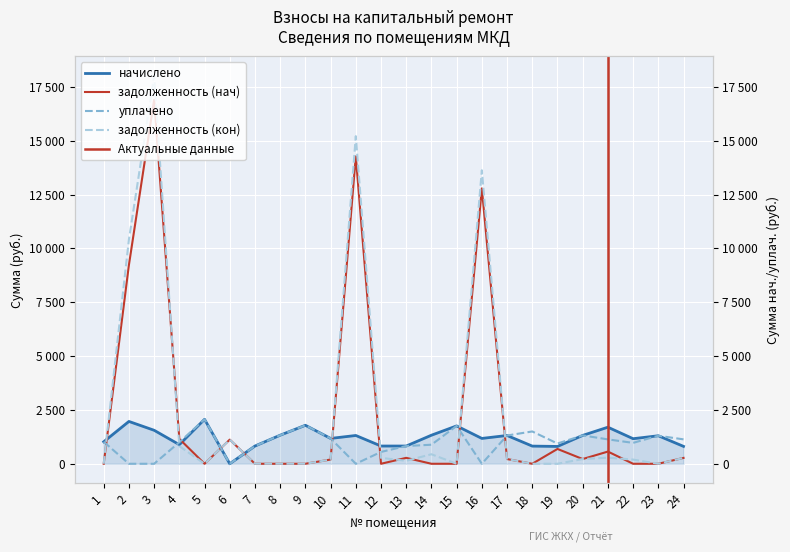

Which series has the largest total across all categories?

задолженность (кон)